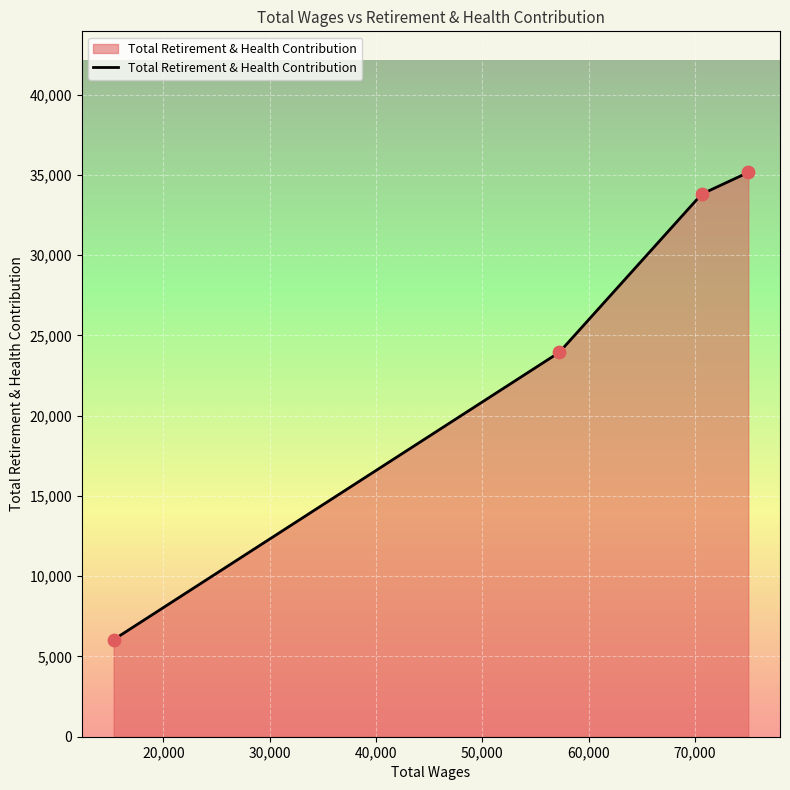

What is the smallest value displayed?

6046